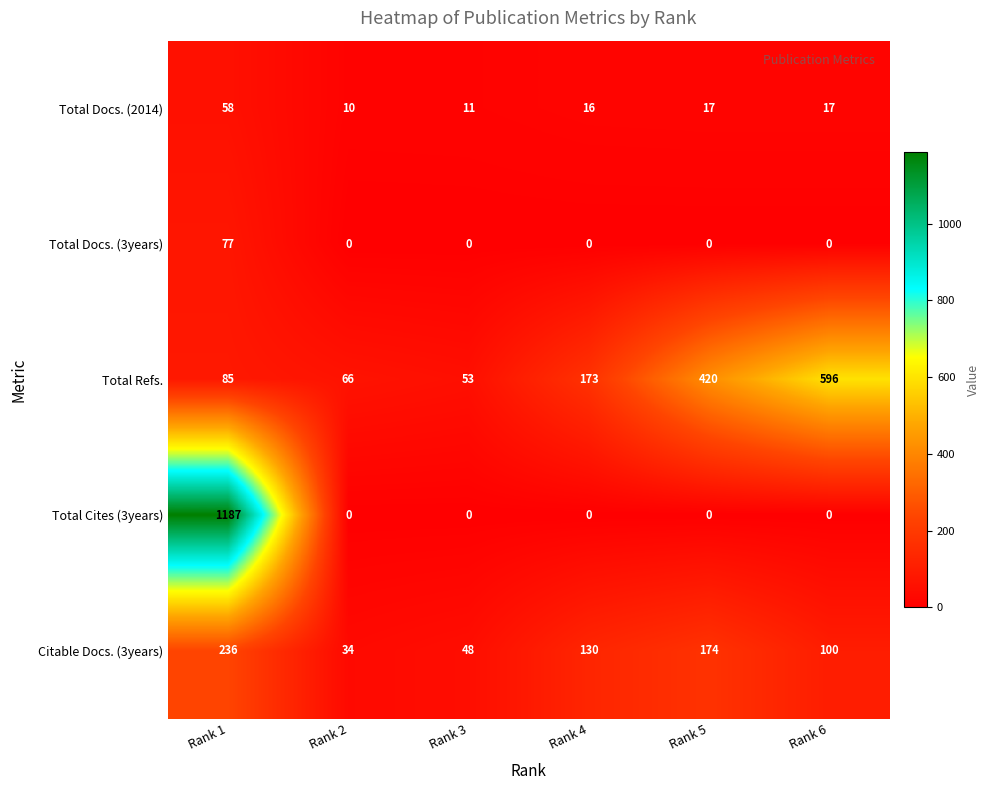

Reading right to left, extract all data points from this chart.

Total Docs. (2014): Rank 6=17	Rank 5=17	Rank 4=16	Rank 3=11	Rank 2=10	Rank 1=58
Total Docs. (3years): Rank 6=0	Rank 5=0	Rank 4=0	Rank 3=0	Rank 2=0	Rank 1=77
Total Refs.: Rank 6=596	Rank 5=420	Rank 4=173	Rank 3=53	Rank 2=66	Rank 1=85
Total Cites (3years): Rank 6=0	Rank 5=0	Rank 4=0	Rank 3=0	Rank 2=0	Rank 1=1187
Citable Docs. (3years): Rank 6=100	Rank 5=174	Rank 4=130	Rank 3=48	Rank 2=34	Rank 1=236